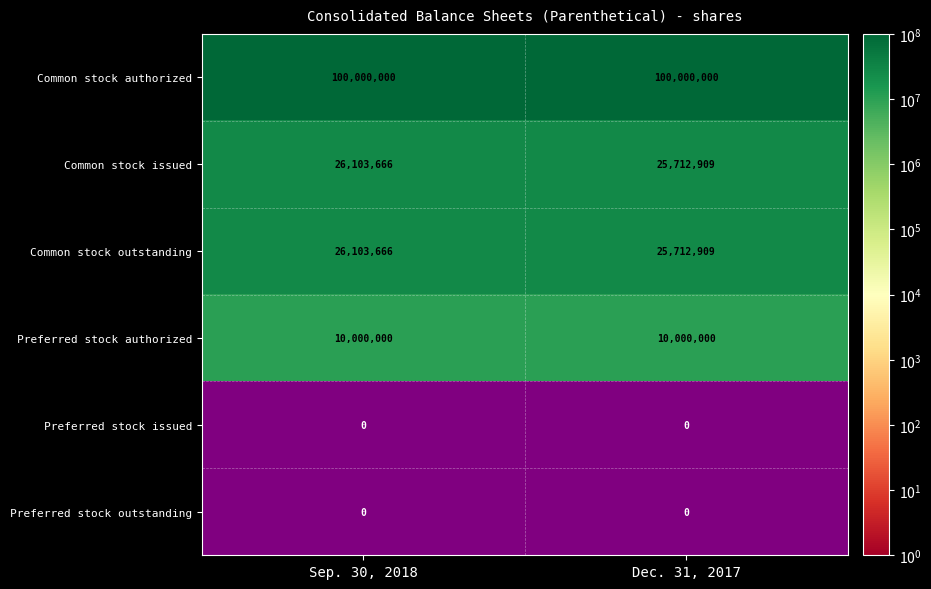

Is the value of Common stock authorized at Sep. 30, 2018 greater than the value of Preferred stock authorized at Dec. 31, 2017?

Yes